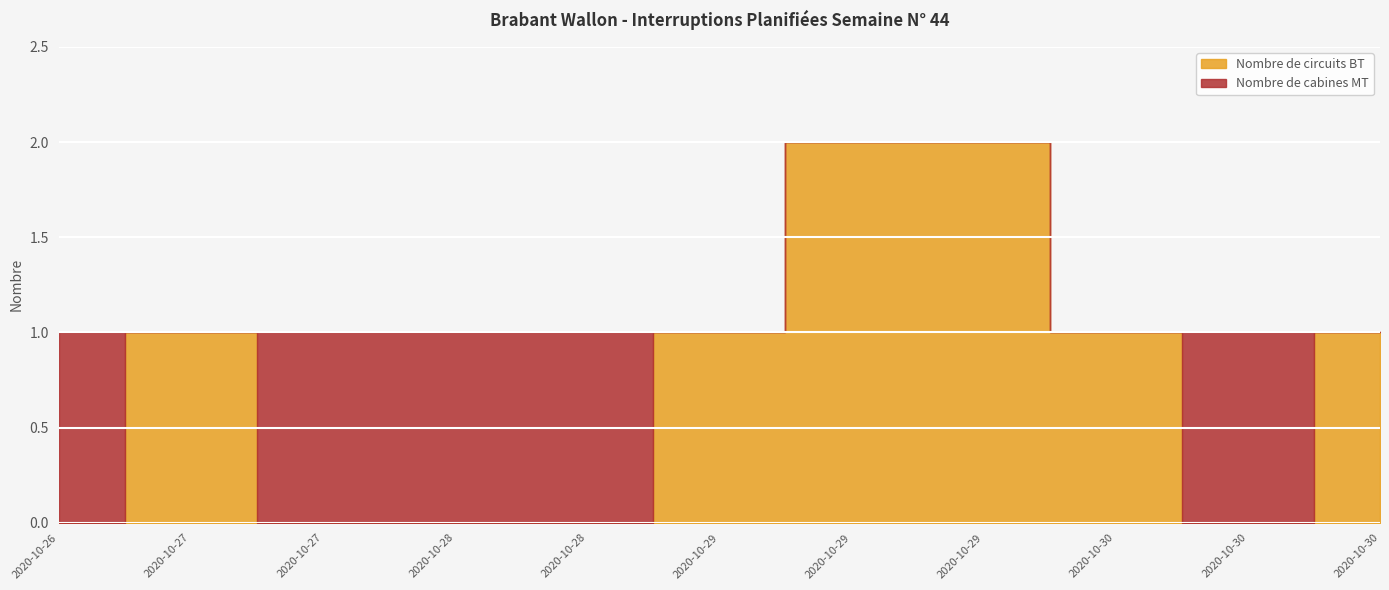

Reading left to right, transcribe all the data shown in this chart.

Nombre de circuits BT: 0	1	0	0	0	1	2	2	1	0	1
Nombre de cabines MT: 1	0	1	1	1	0	0	0	0	1	0